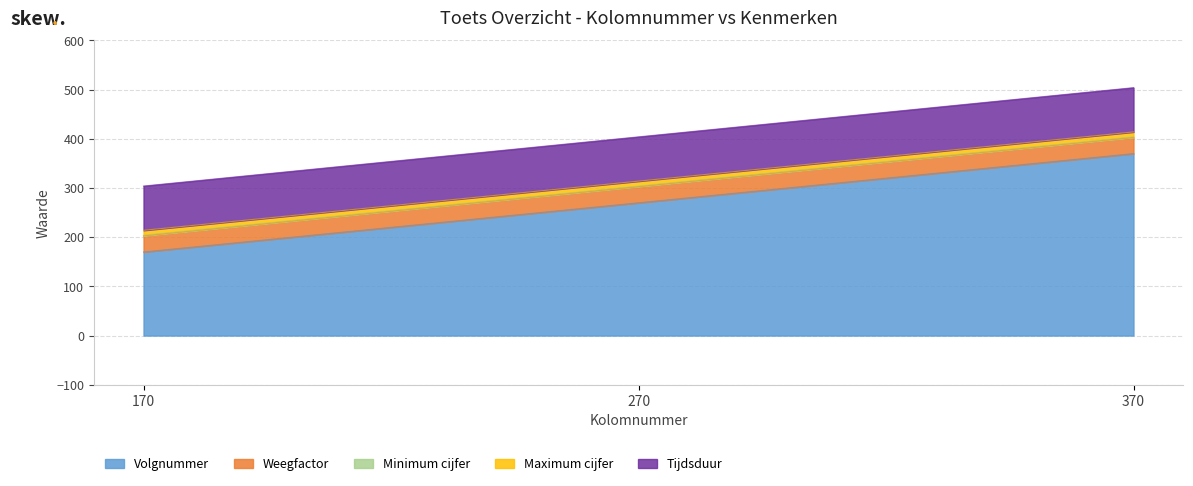

What is the value of the Volgnummer point at the 1st from the left?

170